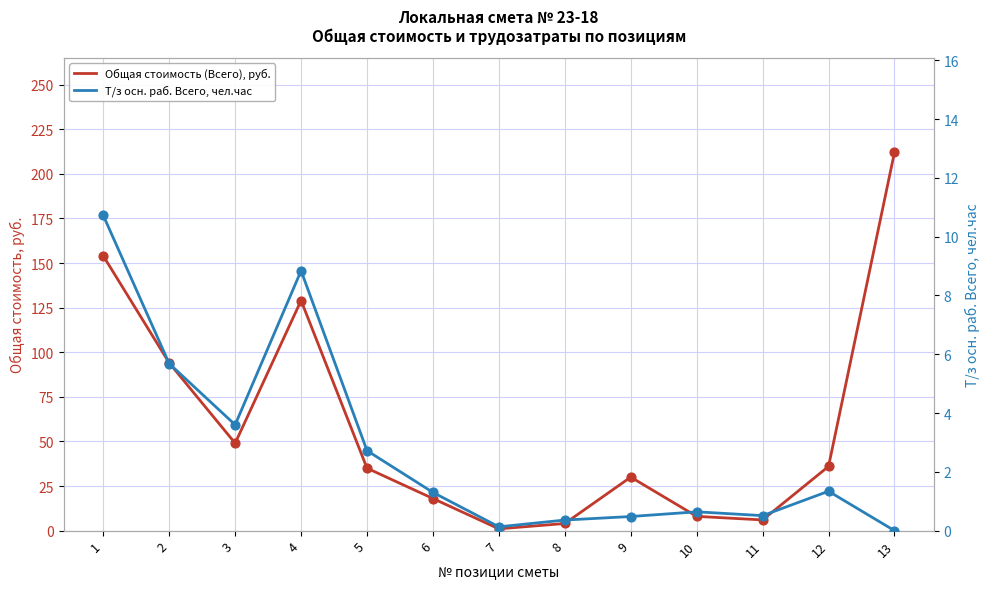

Which series contains the highest Y value?

Общая стоимость (Всего), руб.